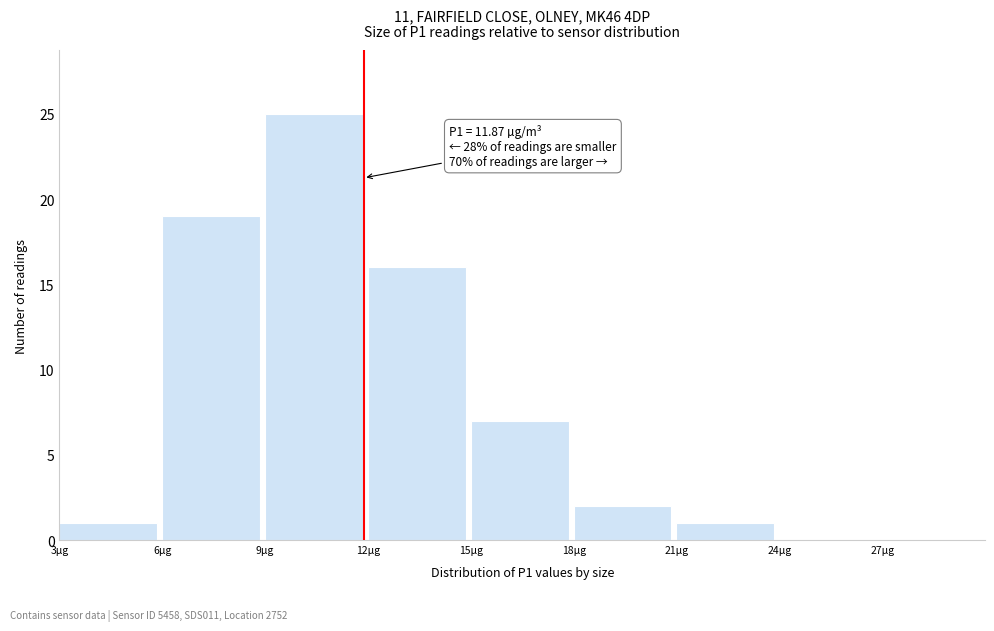

Over which range of the x-axis is the bar tallest?

9 to 12